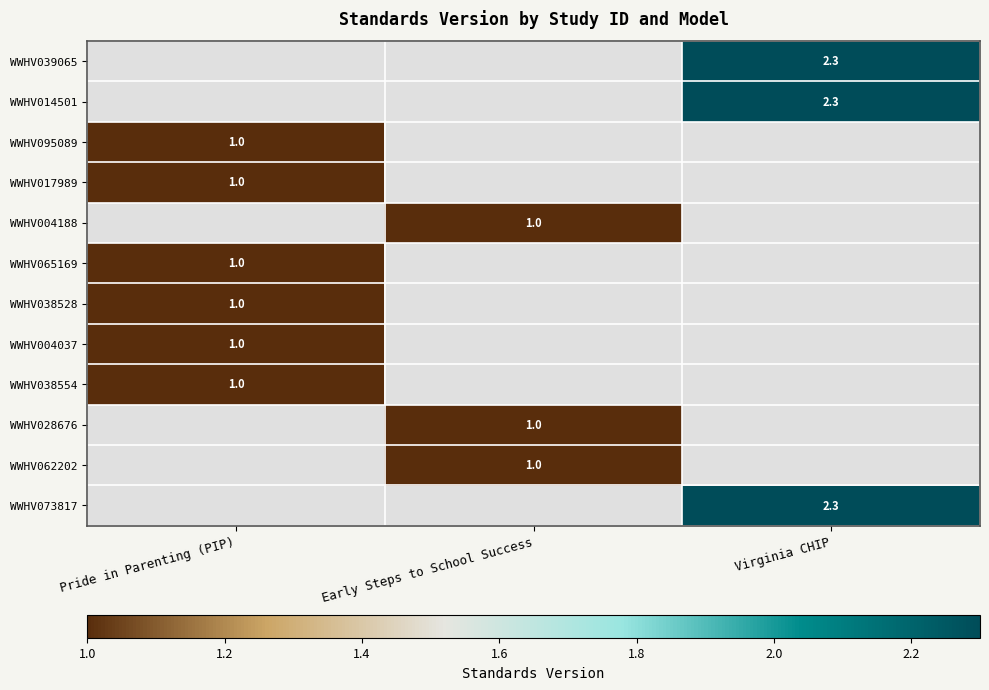

The value of WWHV028676 at Early Steps to School Success is 1.0. True or false?

True